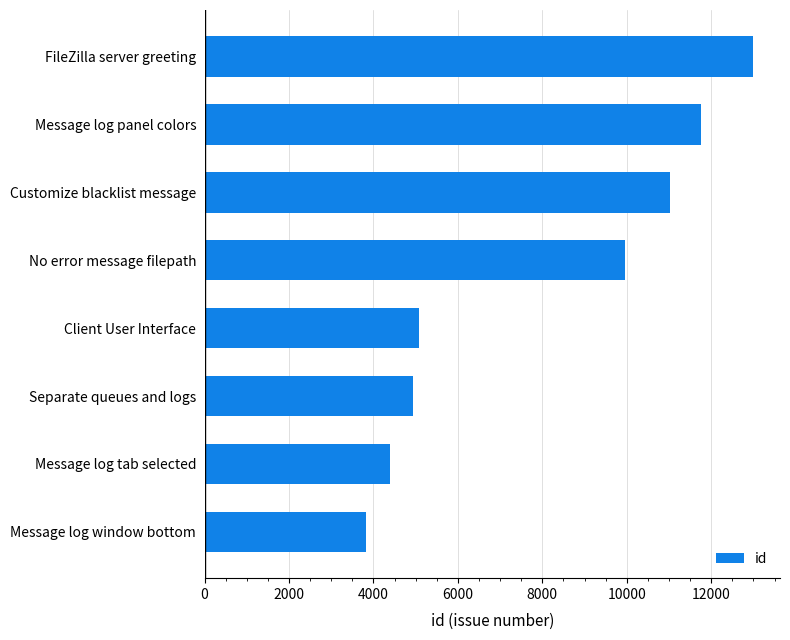

Reading top to bottom, extract all data points from this chart.

12980	11752	11023	9968	5088	4938	4384	3817